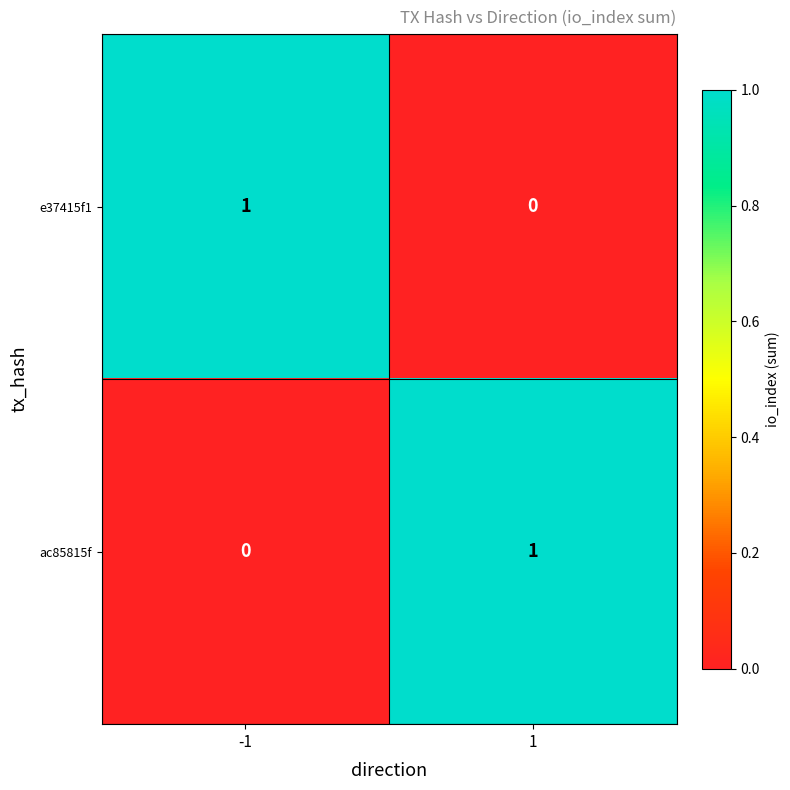

Rank the series at -1 from highest to lowest value.

e37415f1, ac85815f